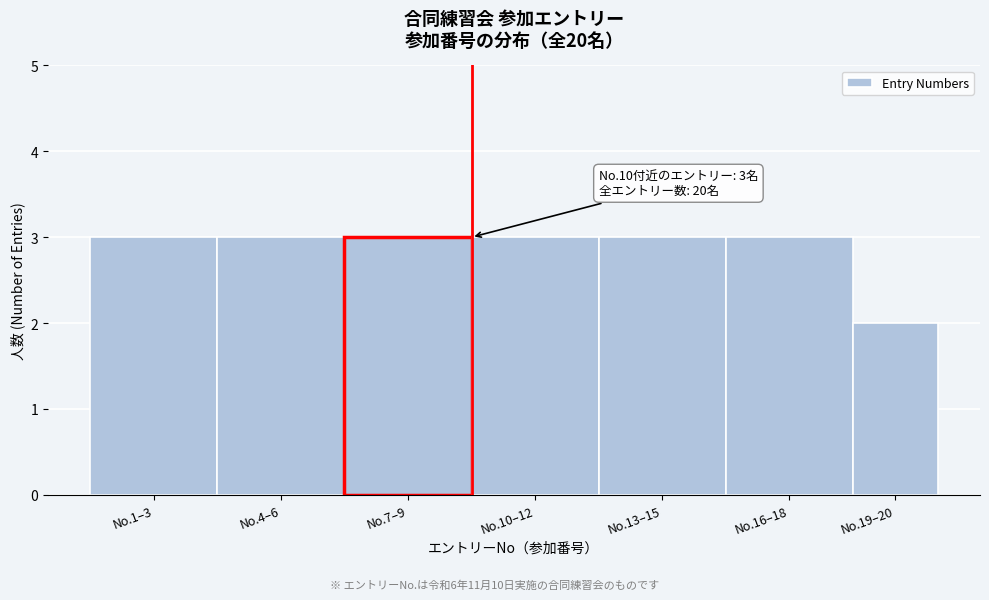

Reading left to right, what are all the values shown in this chart?

No.1–3=3	No.4–6=3	No.7–9=3	No.10–12=3	No.13–15=3	No.16–18=3	No.19–20=2